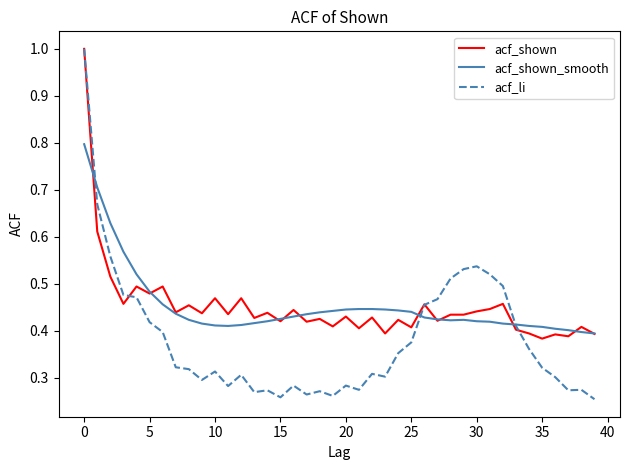

What is the label of the 8th point from the right?

32